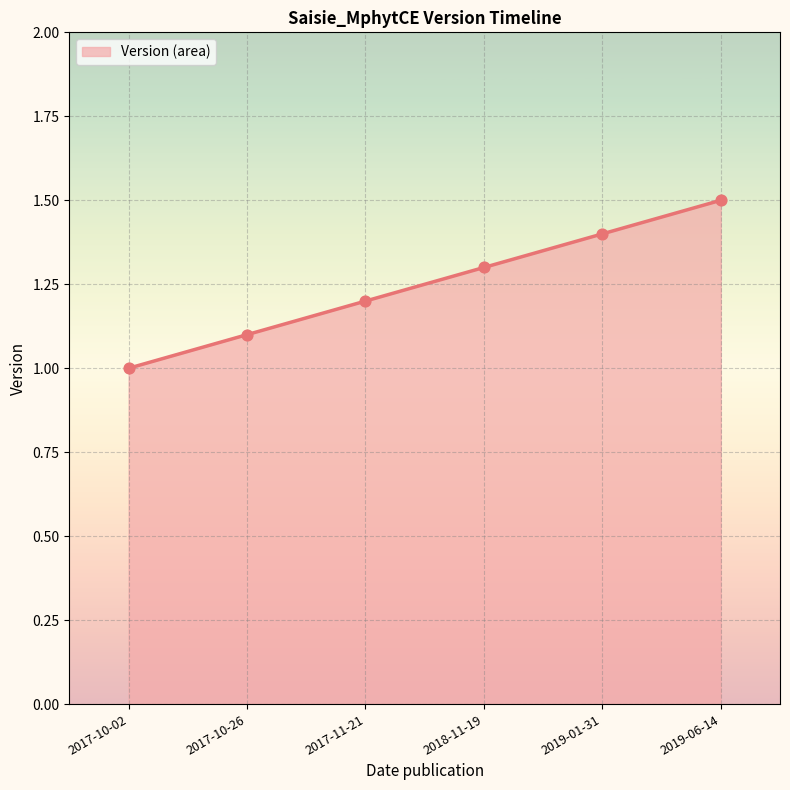

What is the change in value from 2018-11-19 to 2019-06-14?

+0.2